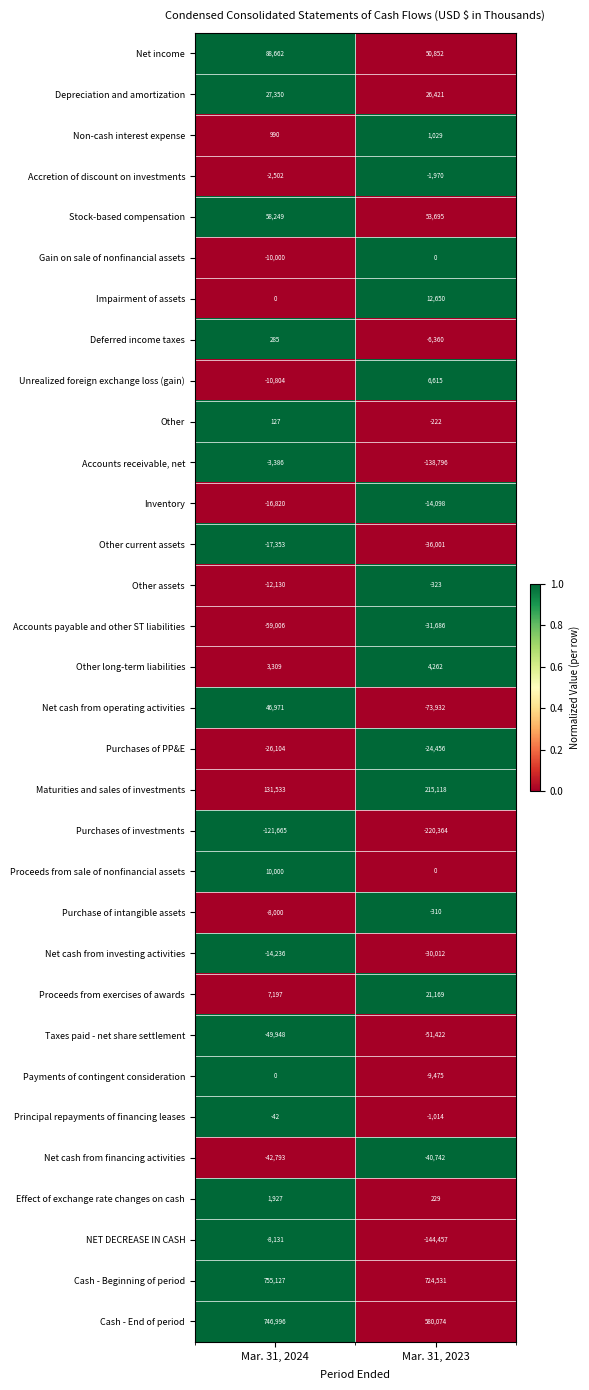

Rank the categories by Accounts payable and other ST liabilities value from highest to lowest.

Mar. 31, 2023, Mar. 31, 2024